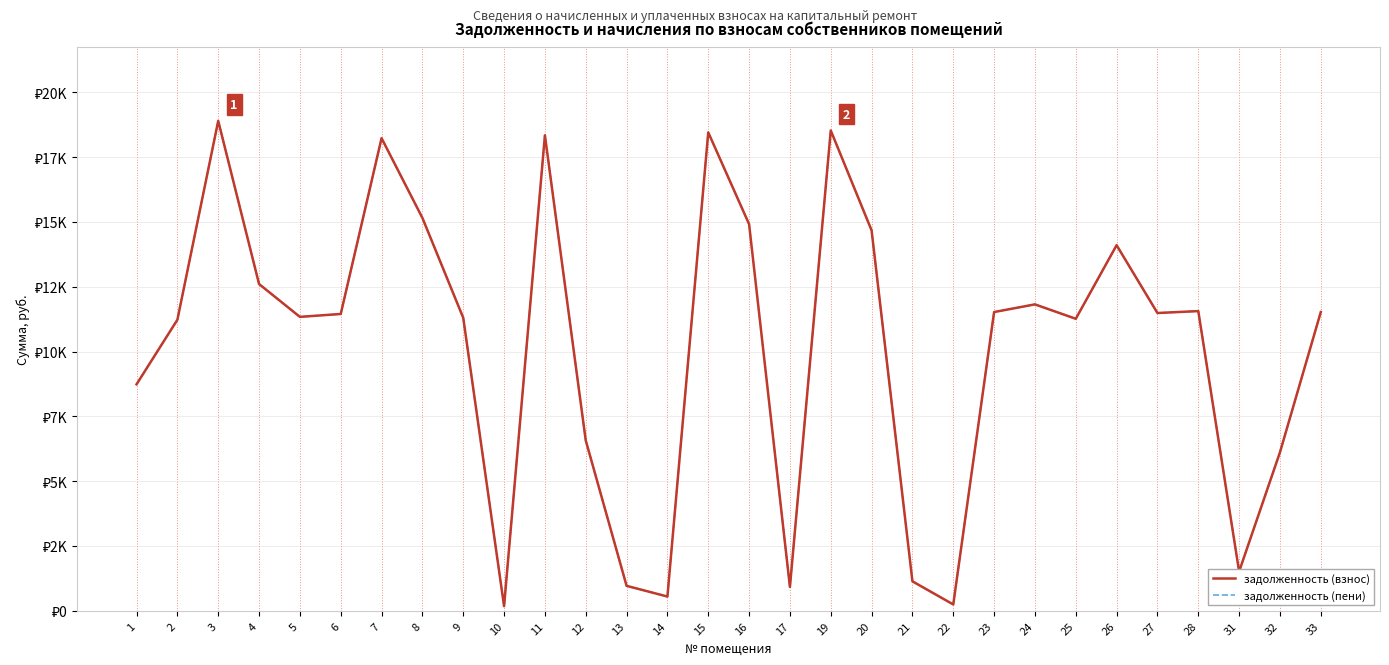

Does the chart have visible grid lines?

Yes